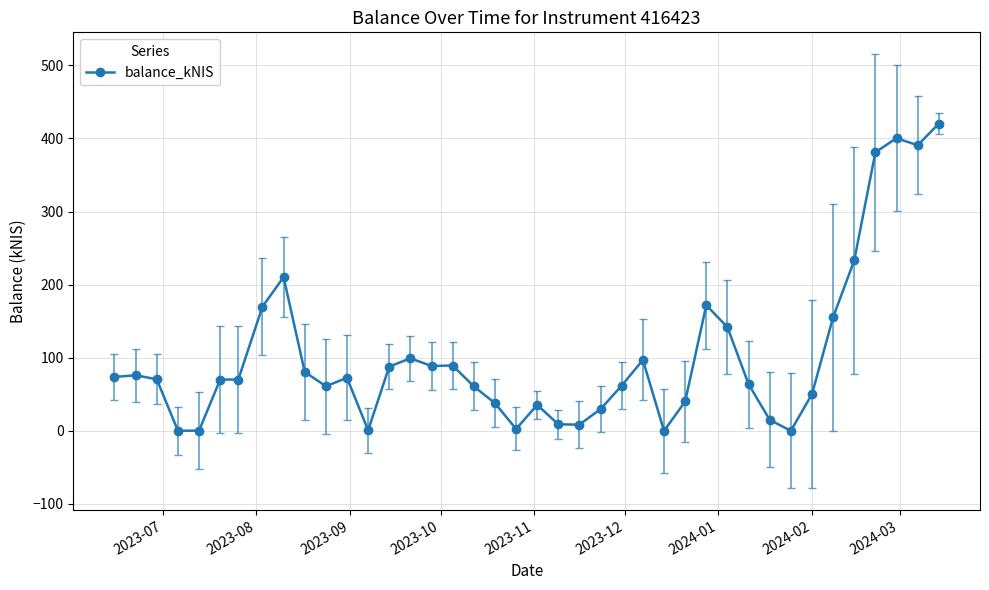

What is the sum of all values?

4129.4